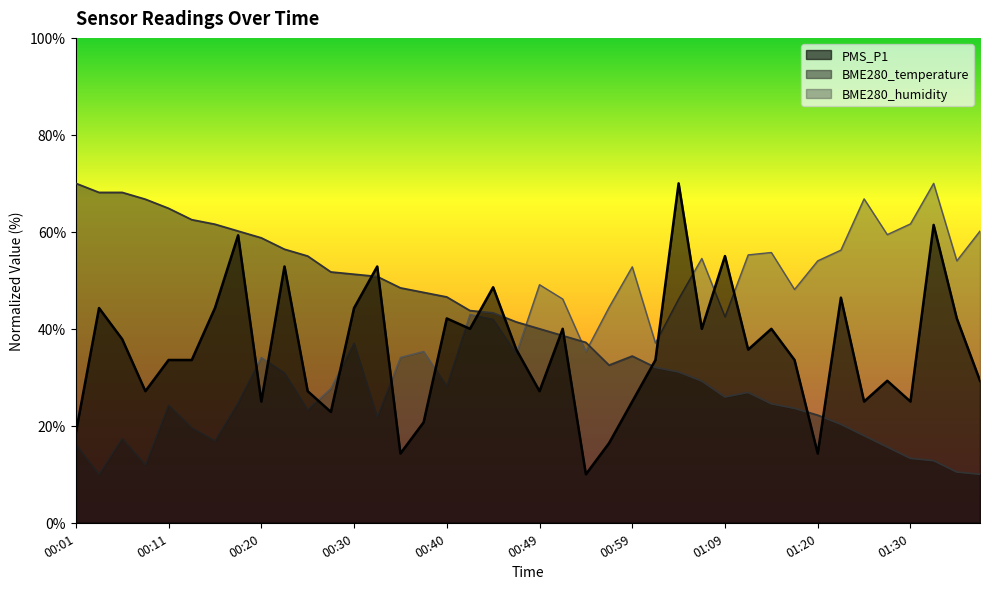

Between 01:04 and 01:02, which is larger?

01:04